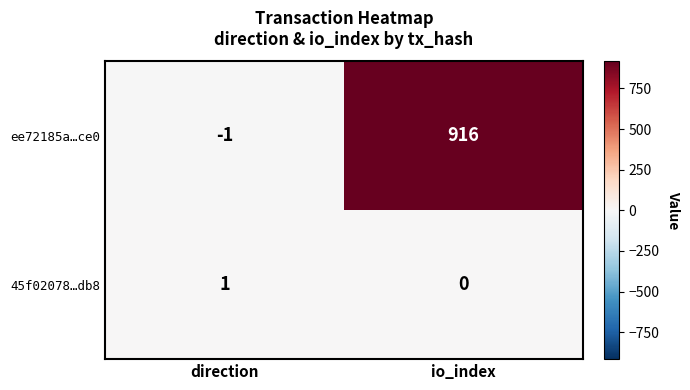

What is the smallest value displayed?

-1